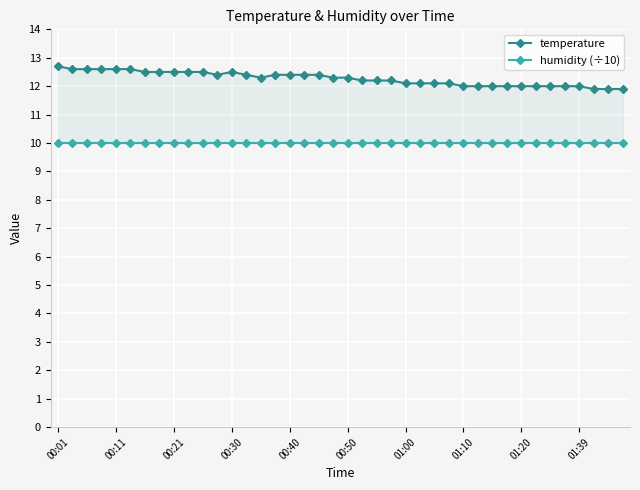

What is the greatest value displayed?

12.7